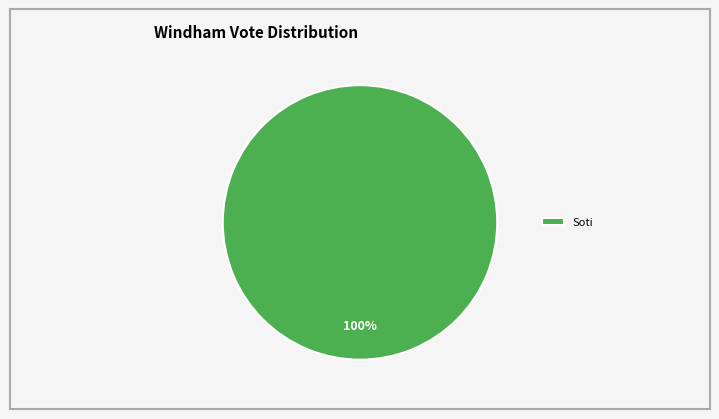

How many slices are in this pie chart?

1